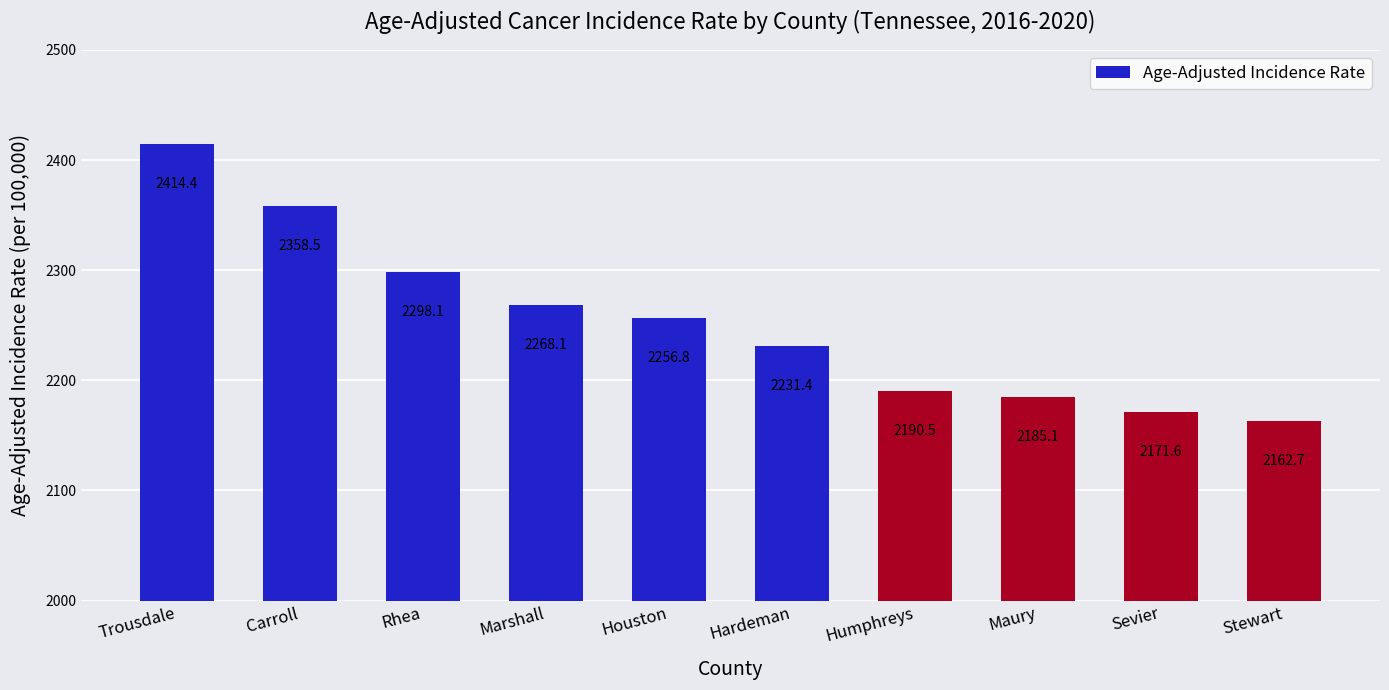

What is the difference between the maximum and second lowest values?

242.8